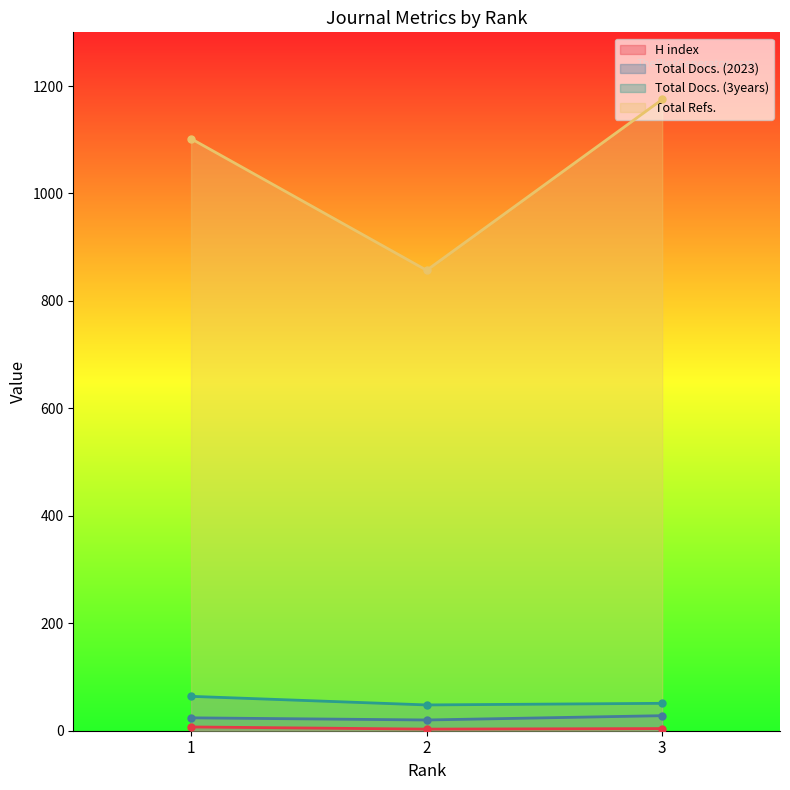

At which category does the chart reach its minimum across all series?

2